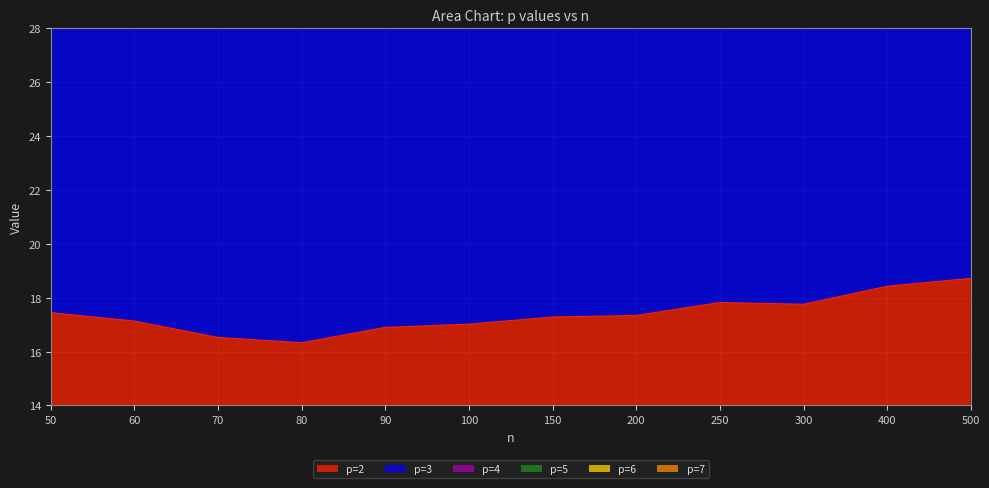

Which category has the highest value across all series?

50